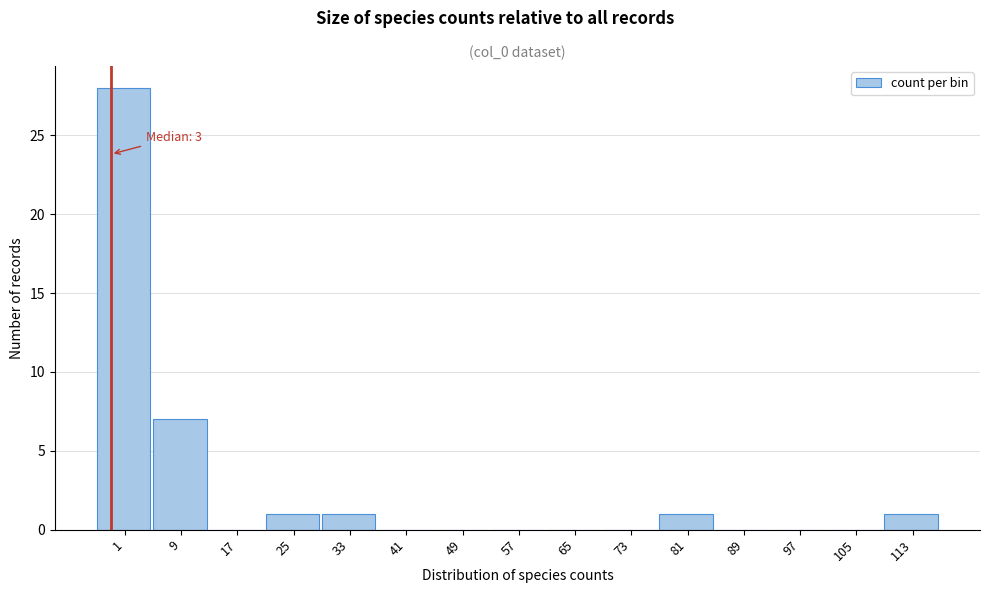

Reading left to right, what are all the values shown in this chart?

1=28	9=7	17=0	25=1	33=1	41=0	49=0	57=0	65=0	73=0	81=1	89=0	97=0	105=0	113=1